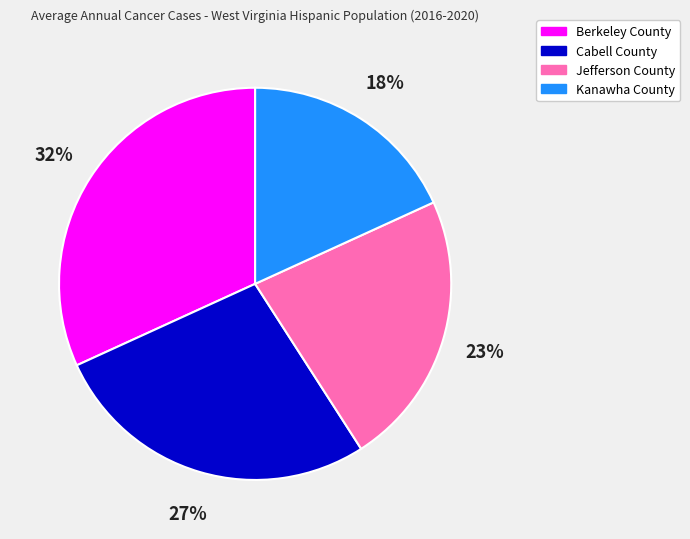

The Jefferson County slice represents 17% of the pie. True or false?

False